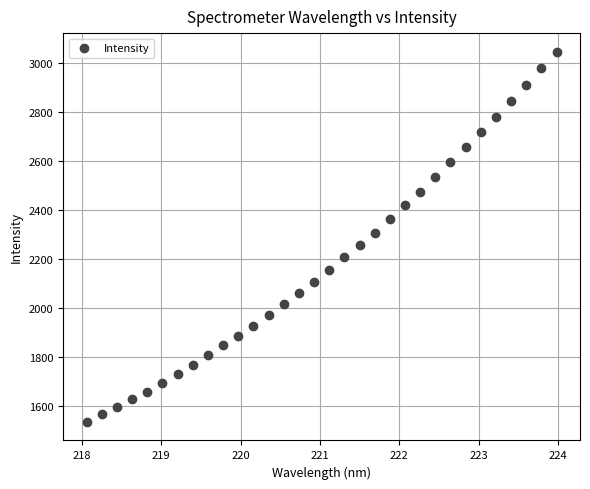

What is the range of Y values (max minus min)?

1515.0